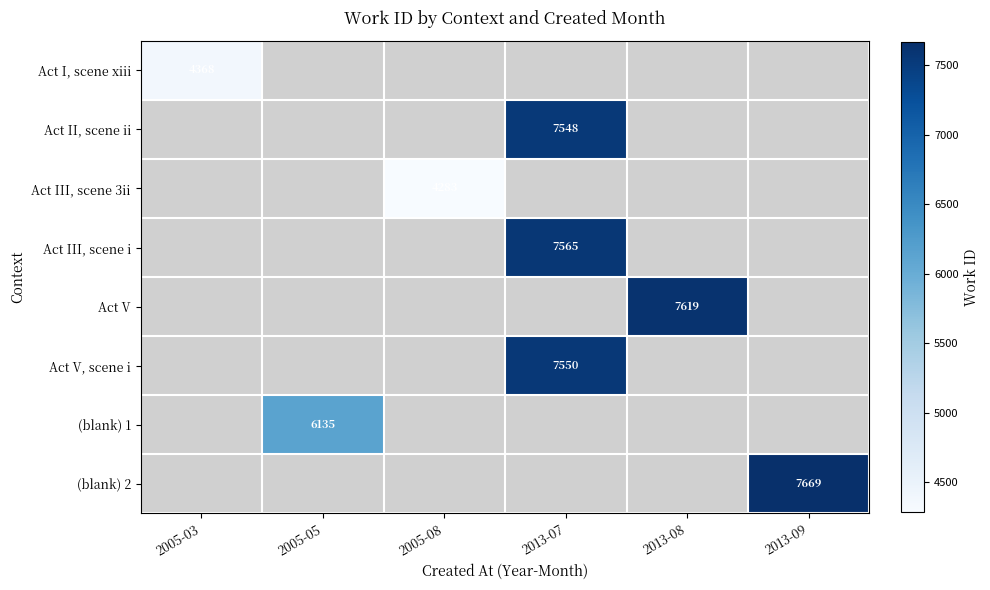

True or false: Act V, scene i has a value of 2878 at 2013-07.

False